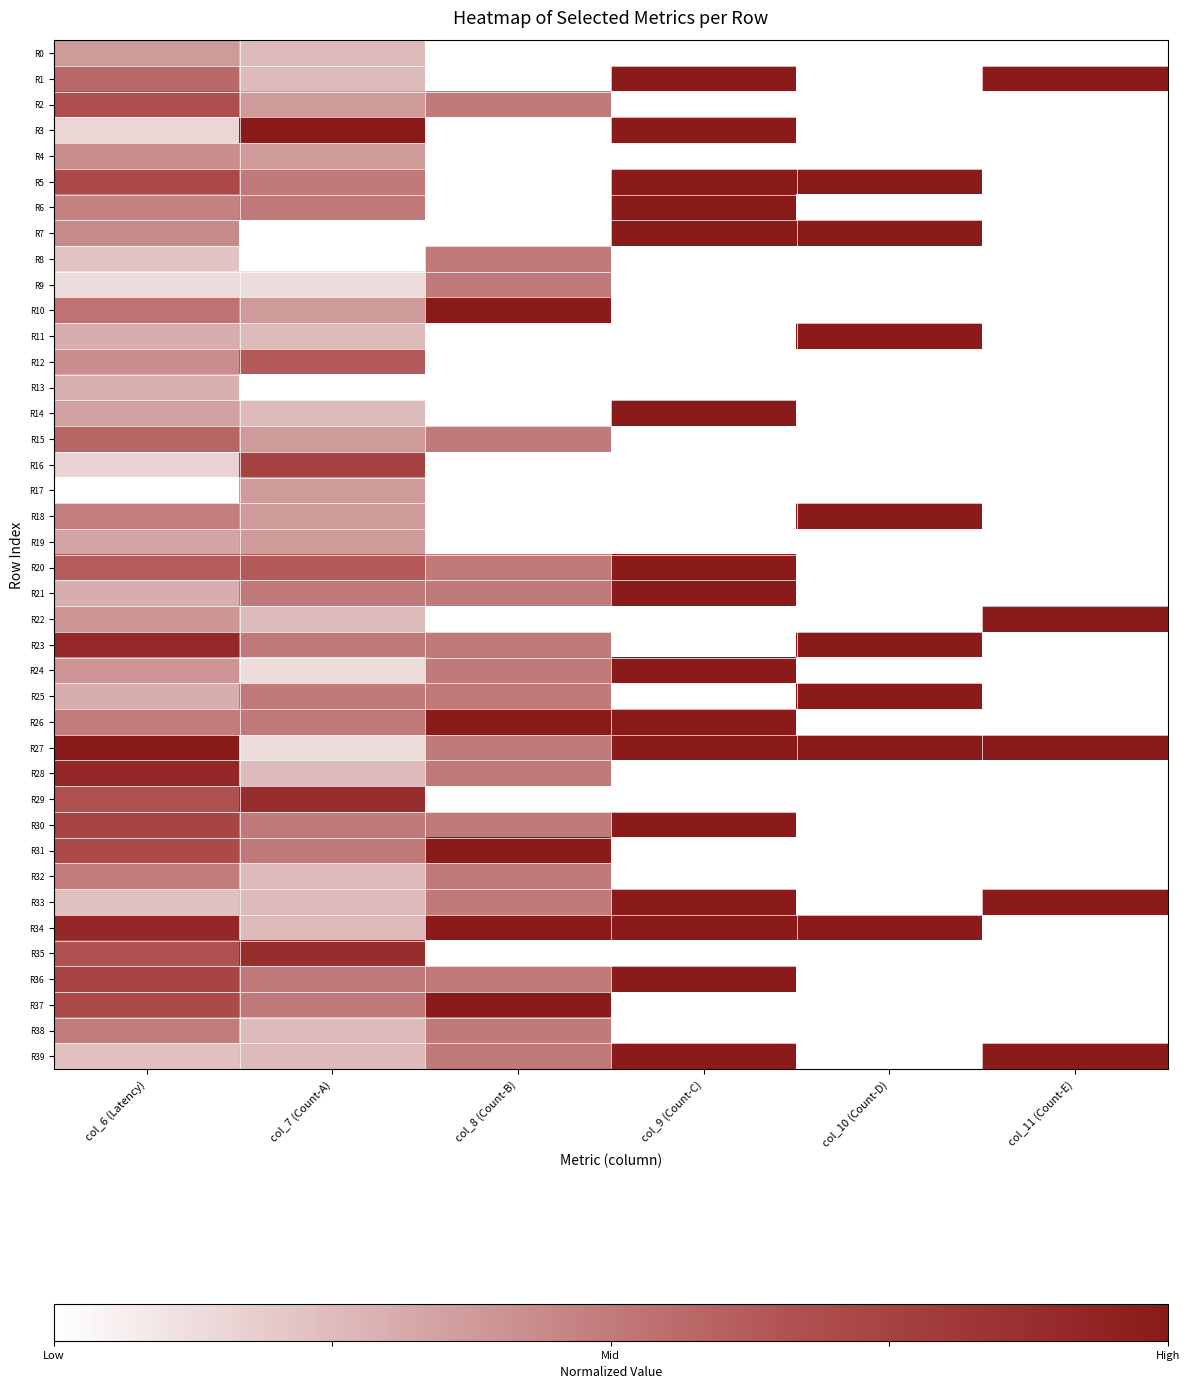

How many series are shown in this chart?

40